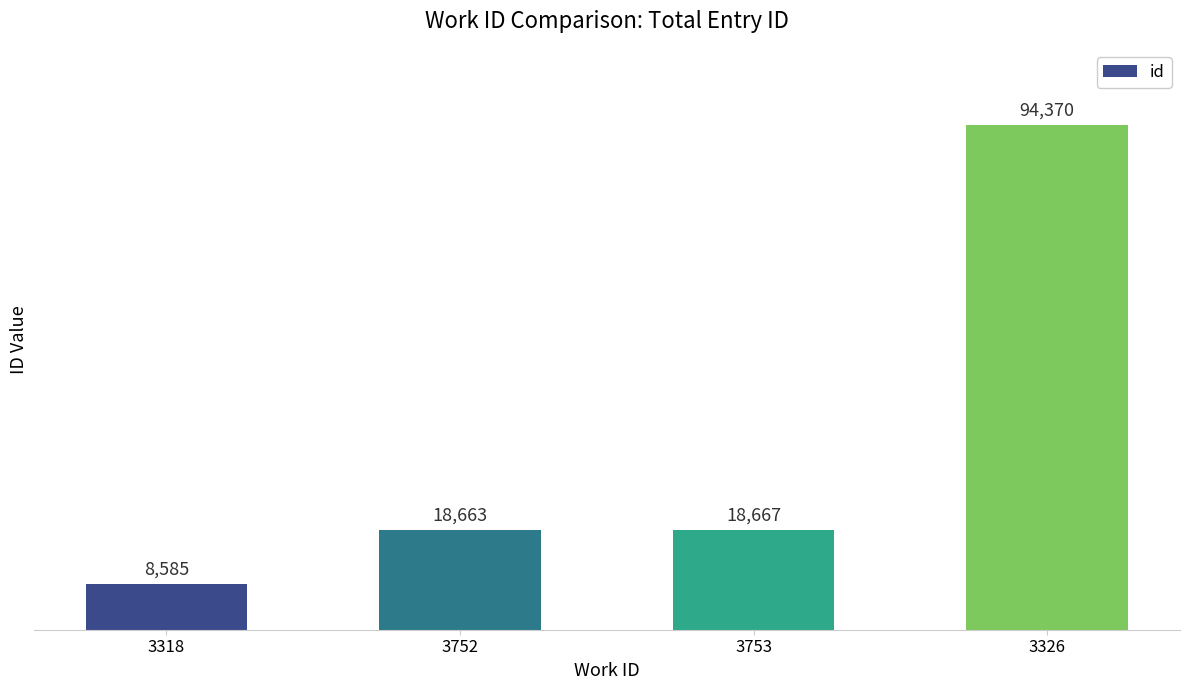

What is the change in value from 3752 to 3753?

+4